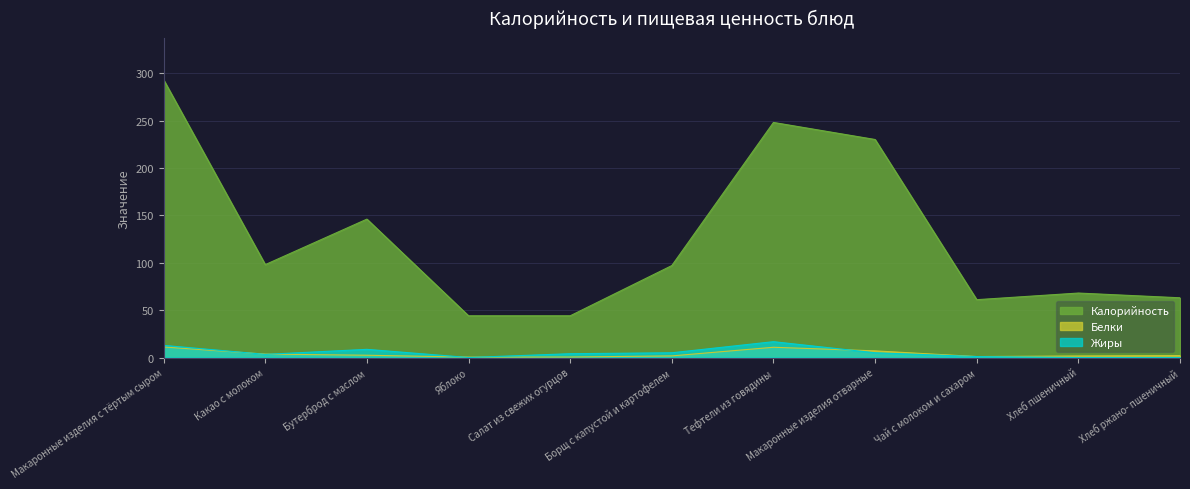

What is the label of the 11th point from the right?

Макаронные изделия с тёртым сыром